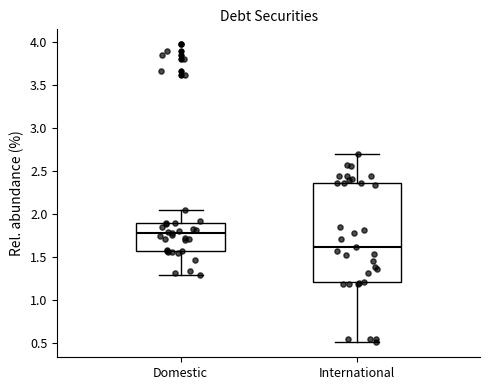

Reading left to right, transcribe this box plot: for each box, give where its median line is, the range the box spans, and where its two whiskers end, as read against the y-axis. The values are not printed on the chart, so give them approximately, as read against the axis.

Domestic: median 1.75, box 1.55 to 1.90, whiskers 1.30 to 2.05
International: median 1.60, box 1.20 to 2.35, whiskers 0.50 to 2.70